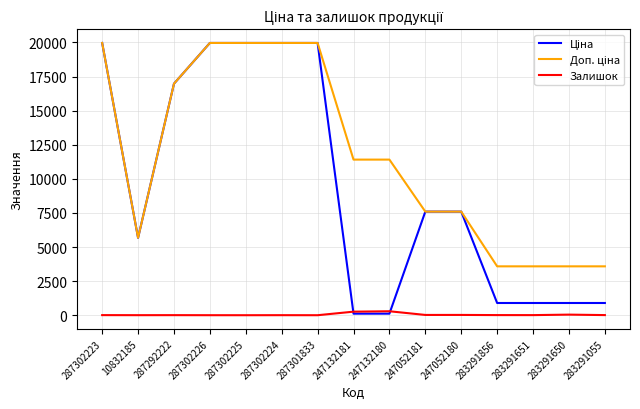

What is the greatest value displayed?

19964.2